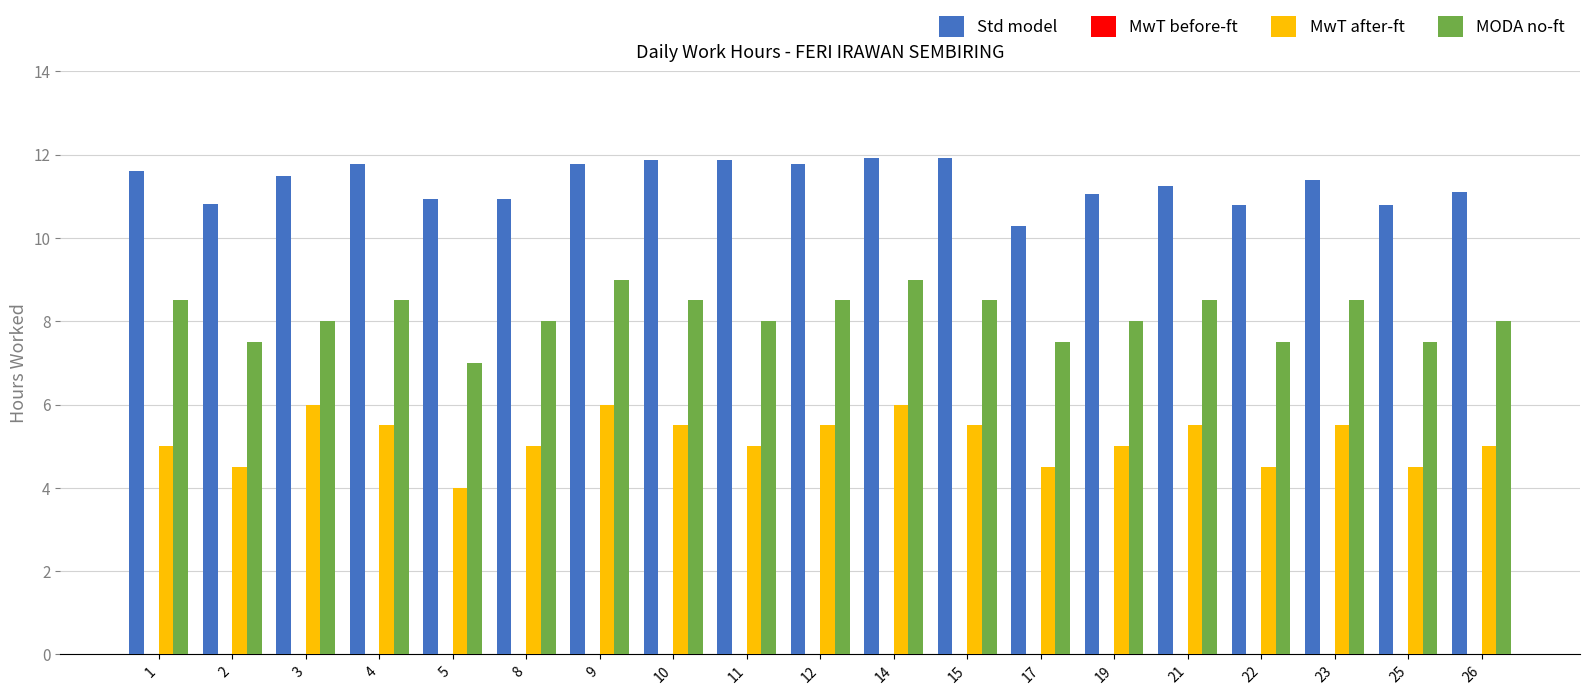

What is the spread (max minus min) of values at 2?

6.3